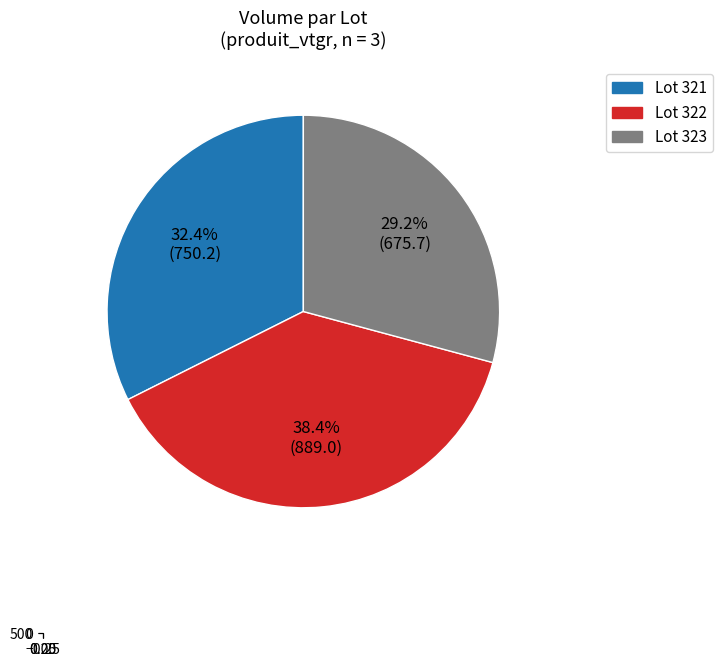

To the nearest percent, what is the difference between the largest and smallest slice percentages?

9%